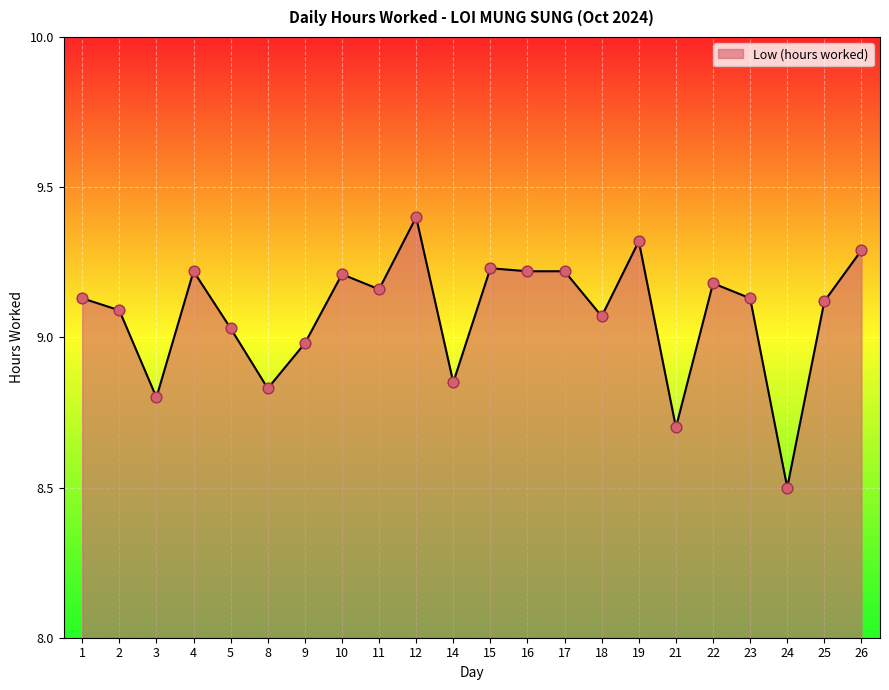

Which has a higher value, 22 or 17?

17